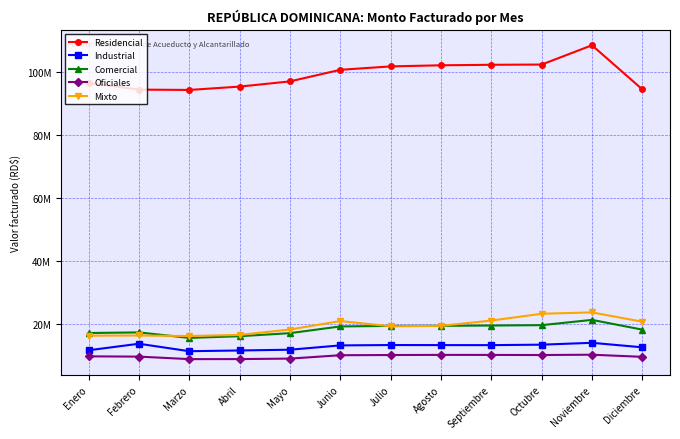

Does the chart have visible grid lines?

Yes